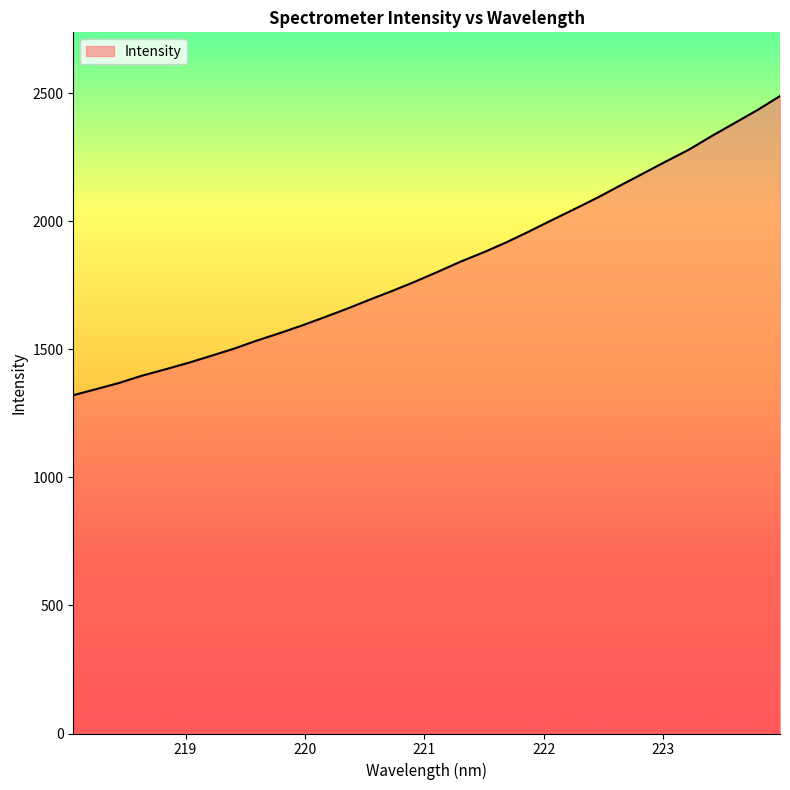

What is the difference between the maximum and minimum values?

1168.3